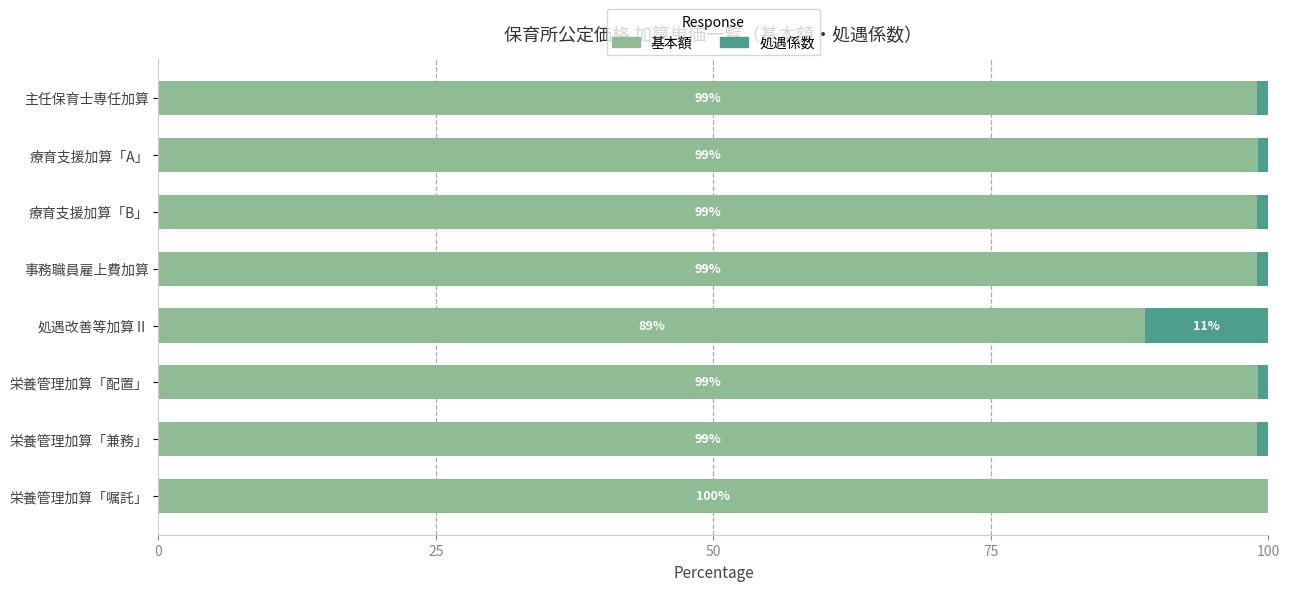

The 基本額 series shows 99.0 at 栄養管理加算「配置」. True or false?

True